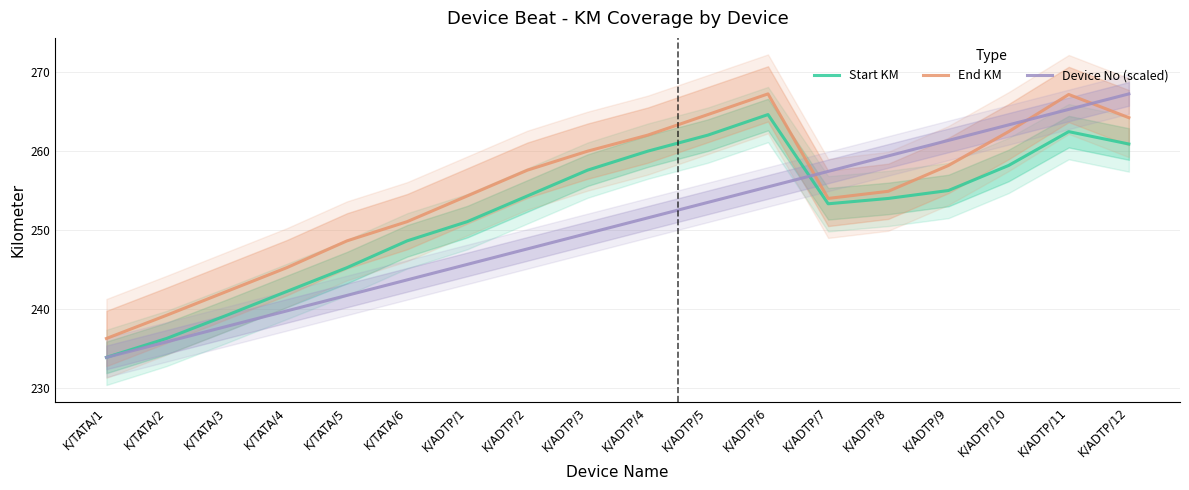

Is this an area chart (filled region under the line)?

No